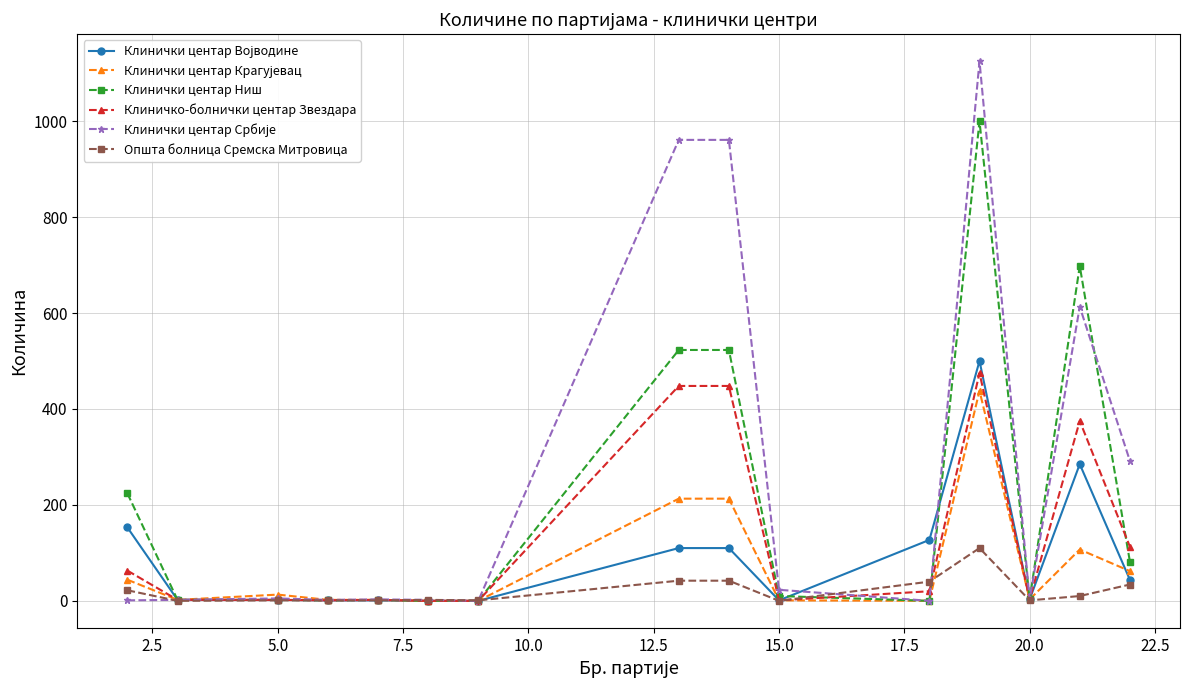

What is the highest value of the Клиничко-болнички центар Звездара series?

475